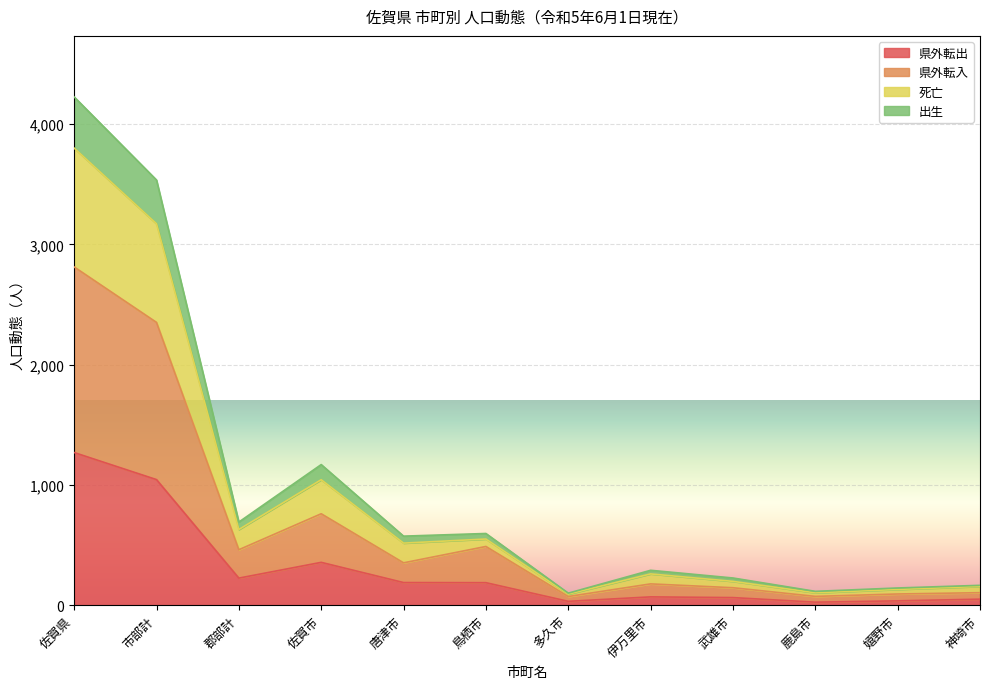

What is the highest value of the 県外転出 series?

1269